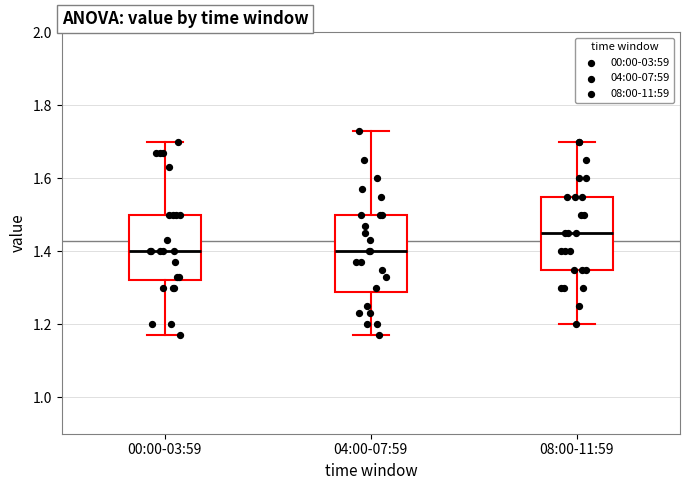

Where is the upper edge of the box for 08:00-11:59 on the y-axis? The values are not printed on the chart, so give them approximately, as read against the axis.

1.56